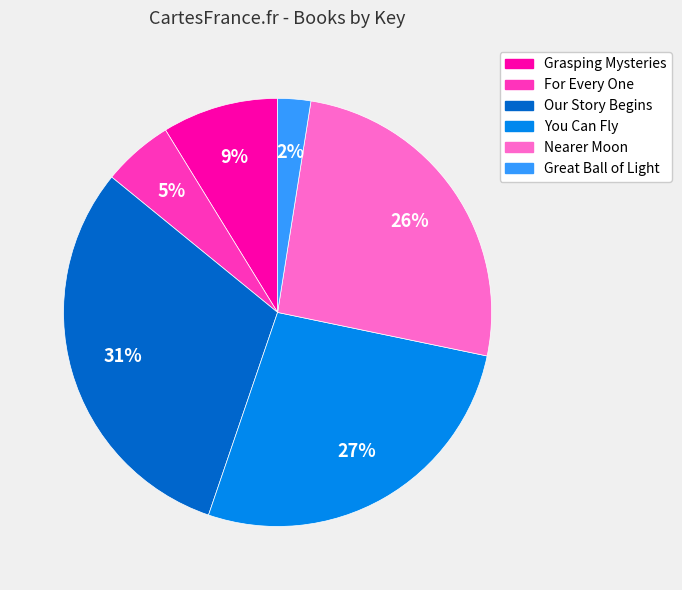

Is it true that You Can Fly is 21% of the pie?

False